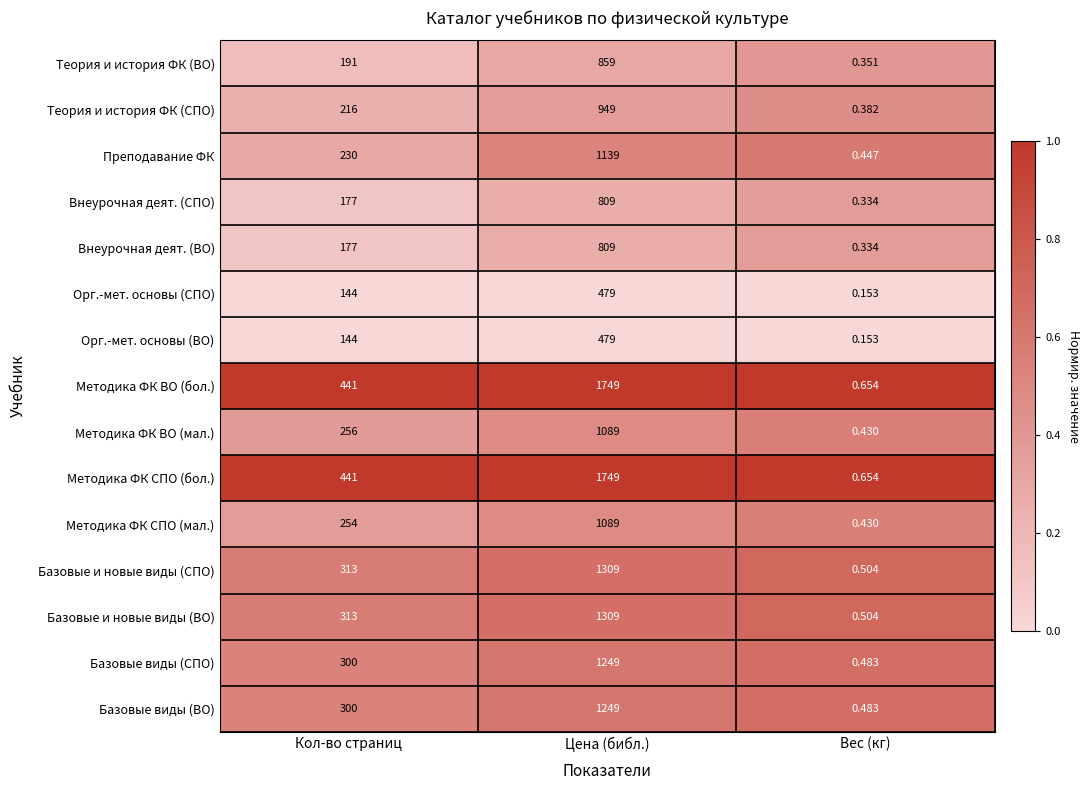

Rank the categories by Методика ФК ВО (мал.) value from highest to lowest.

Цена (библ.), Кол-во страниц, Вес (кг)